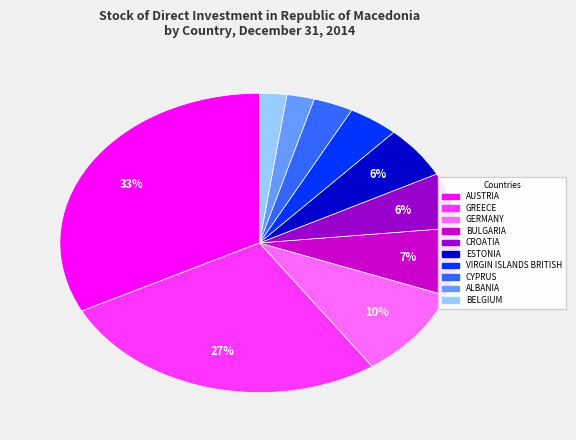

How many segments does this pie chart have?

10